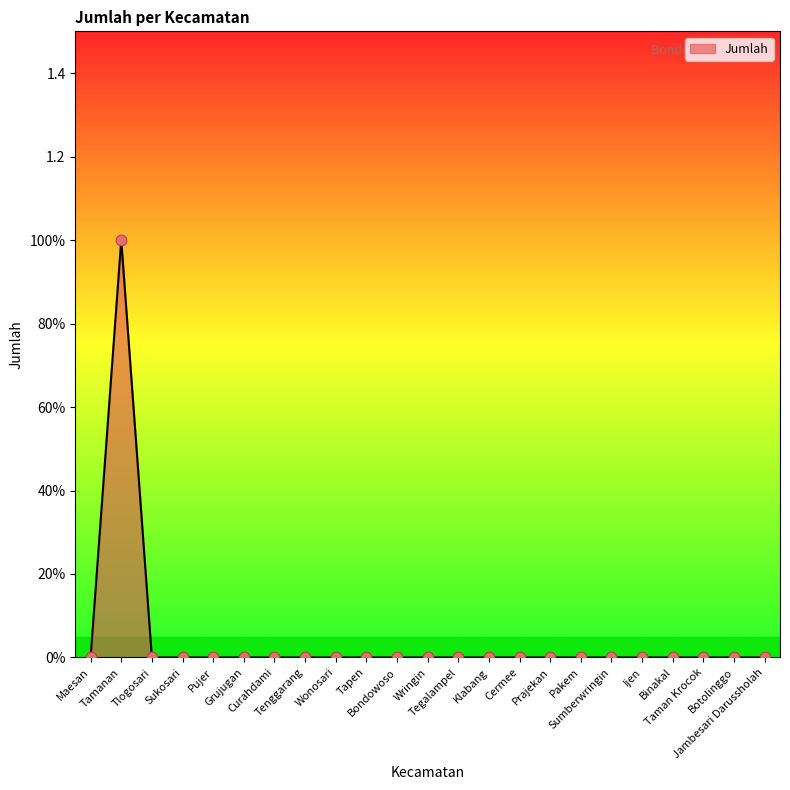

Which has a higher value, Tenggarang or Botolinggo?

Tenggarang